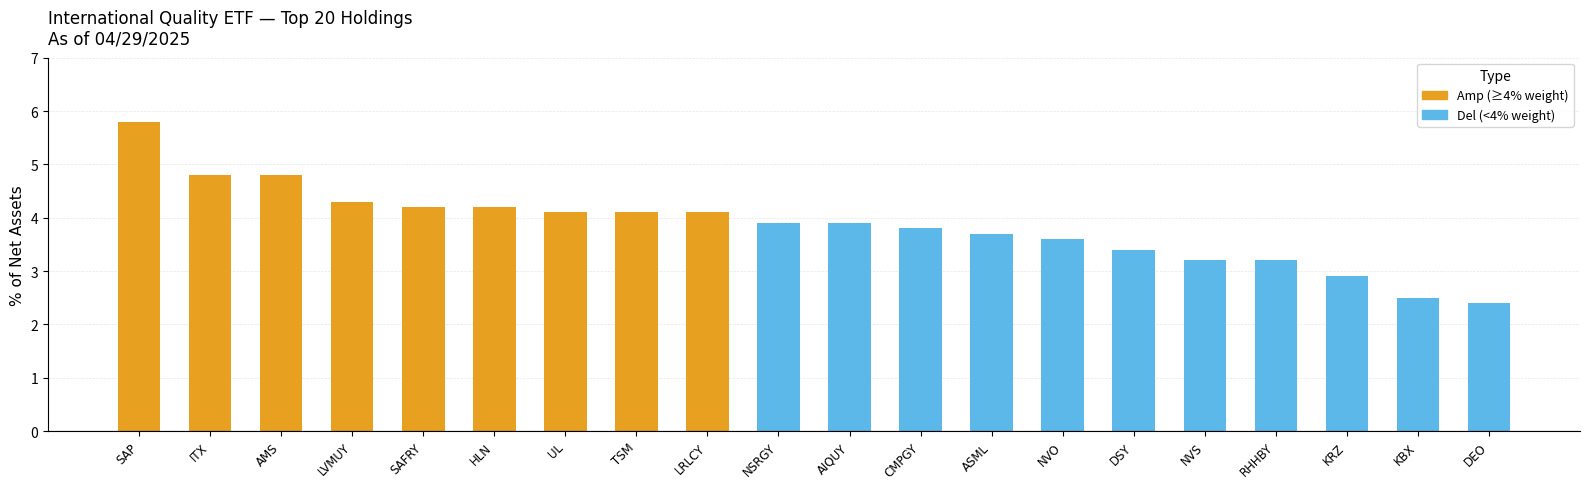

List the labels in order of value, smallest first.

DEO, KBX, KRZ, NVS, RHHBY, DSY, NVO, ASML, CMPGY, NSRGY, AIQUY, UL, TSM, LRLCY, SAFRY, HLN, LVMUY, ITX, AMS, SAP